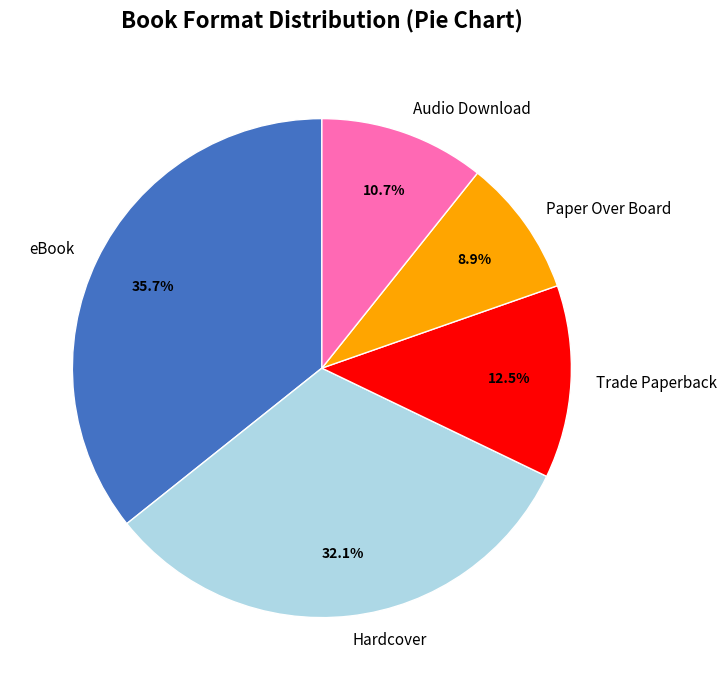

The Trade Paperback slice represents 3% of the pie. True or false?

False